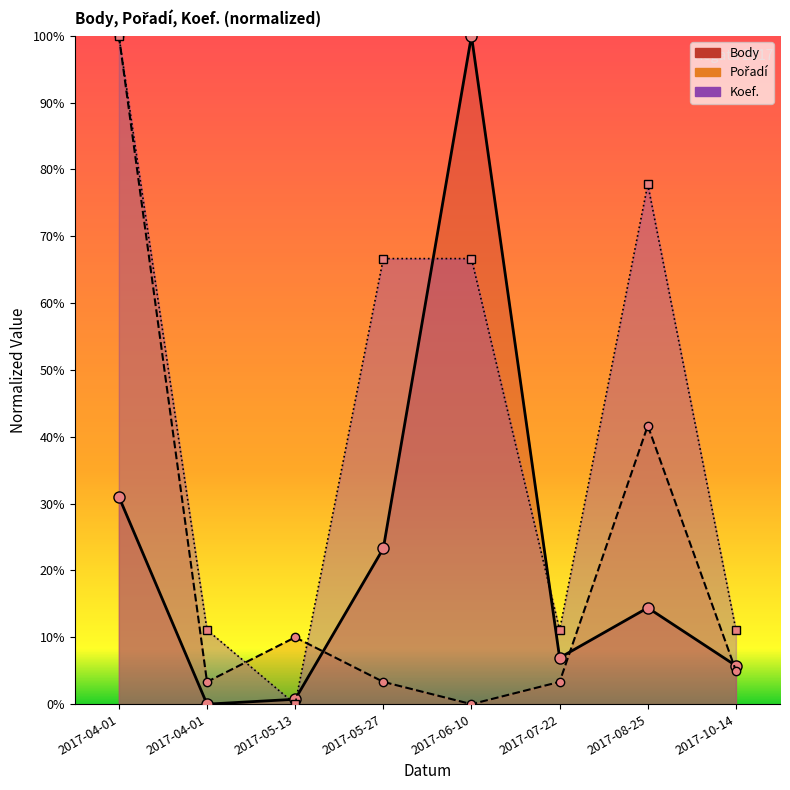

Reading right to left, what are all the values shown in this chart?

Body: 5.8	14.4	6.9	100.0	23.3	0.7	0.0	31.0
Pořadí: 5.0	41.7	3.3	0.0	3.3	10.0	3.3	100.0
Koef.: 11.1	77.8	11.1	66.7	66.7	0.0	11.1	100.0